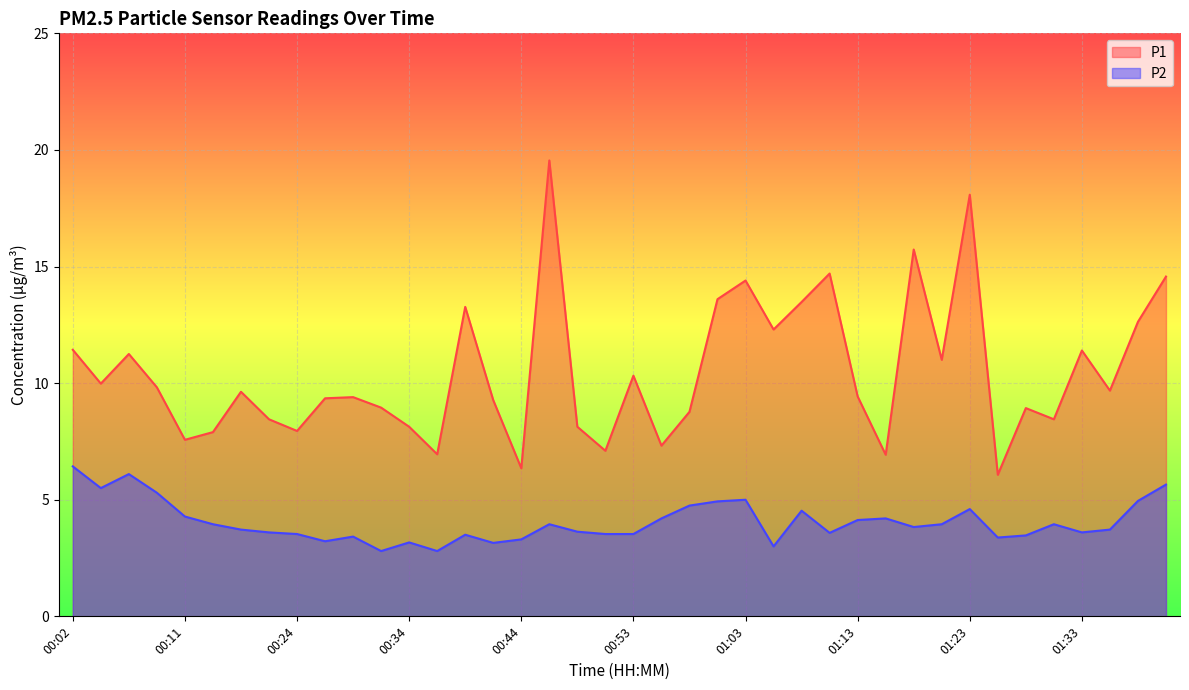

True or false: P2 and P1 intersect in this chart.

False